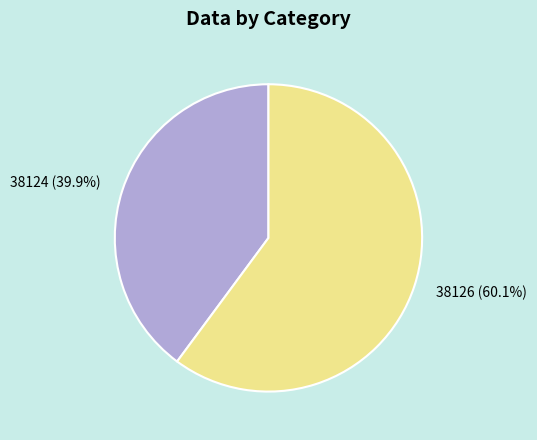

Which category has the smallest portion of the pie?

38124